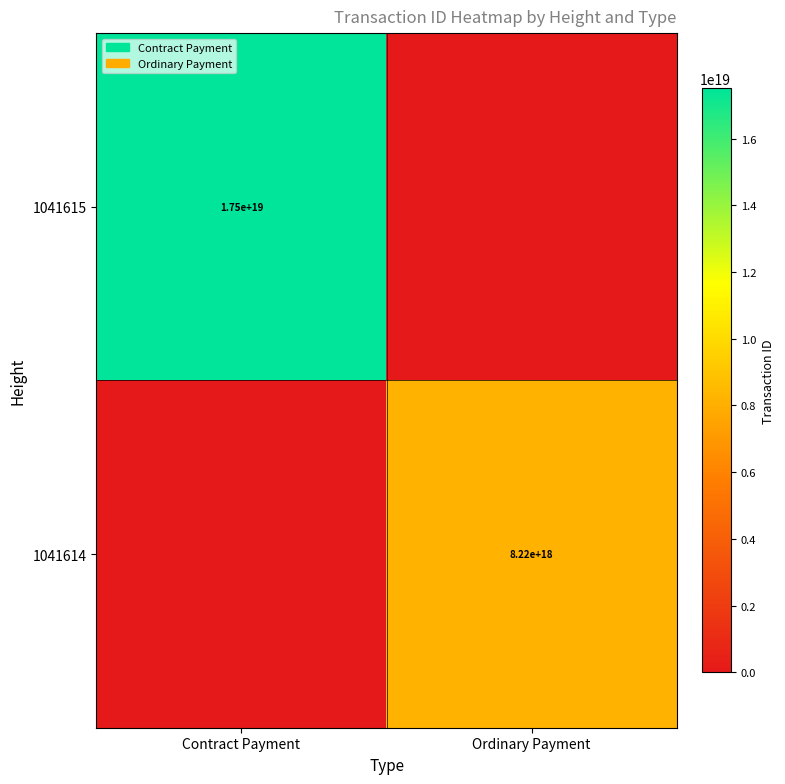

The 1041614 series shows 10949054326511710208 at Ordinary Payment. True or false?

False